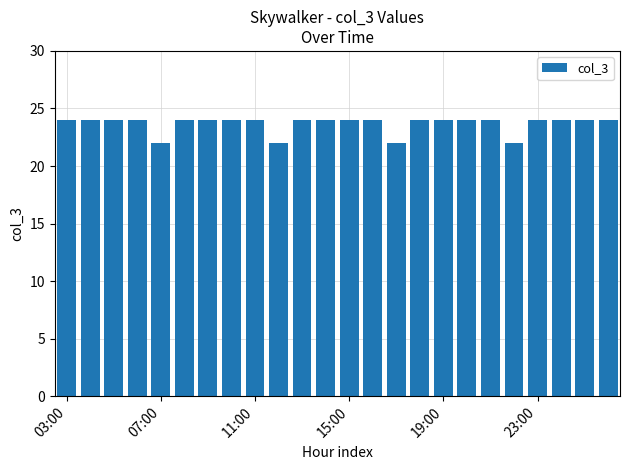

Reading left to right, transcribe all the data shown in this chart.

24	24	24	24	22	24	24	24	24	22	24	24	24	24	22	24	24	24	24	22	24	24	24	24